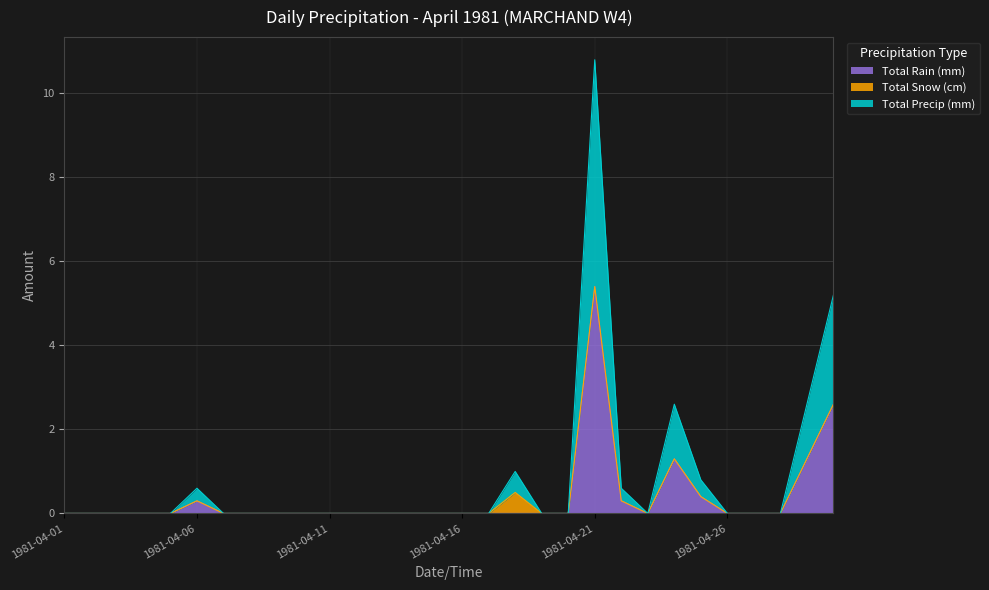

At which category is the sum across all series the highest?

1981-04-21